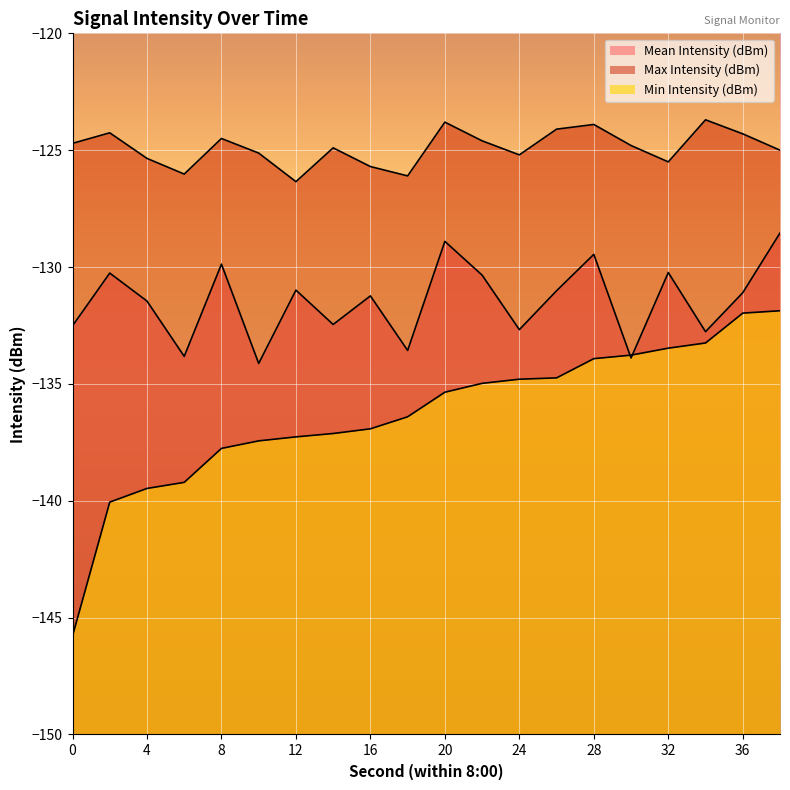

Reading left to right, what are all the values shown in this chart?

Mean Intensity (dBm): -132.5	-130.3	-131.5	-133.8	-129.9	-134.1	-131.0	-132.5	-131.2	-133.6	-128.9	-130.3	-132.7	-131.0	-129.5	-133.9	-130.2	-132.8	-131.1	-128.5
Max Intensity (dBm): -124.7	-124.3	-125.4	-126.0	-124.5	-125.1	-126.3	-124.9	-125.7	-126.1	-123.8	-124.6	-125.2	-124.1	-123.9	-124.8	-125.5	-123.7	-124.3	-125.0
Min Intensity (dBm): -145.8	-140.1	-139.5	-139.2	-137.8	-137.4	-137.3	-137.1	-136.9	-136.4	-135.4	-135.0	-134.8	-134.7	-133.9	-133.8	-133.5	-133.2	-132.0	-131.9